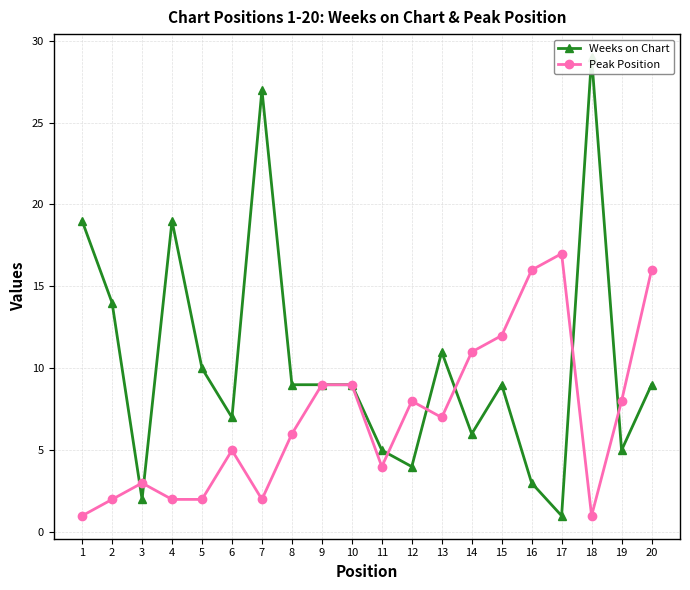

At which category does the chart reach its peak across all series?

18